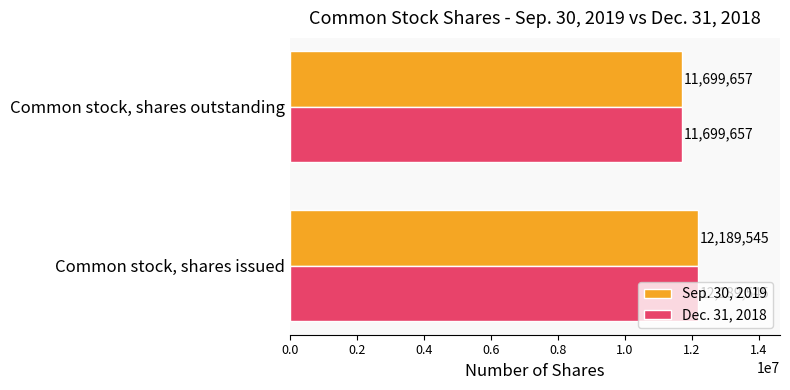

What is the average value of the Dec. 31, 2018 series?

11944601